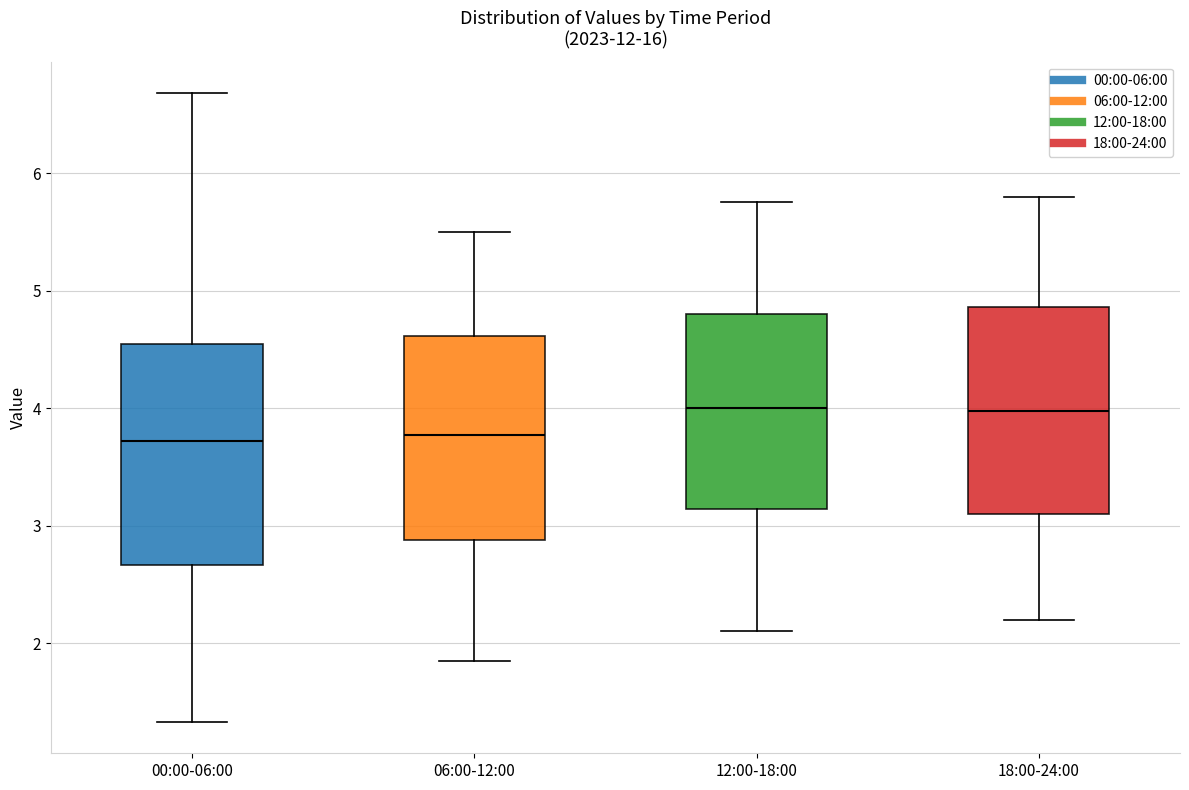

Reading left to right, read every box against the y-axis: the position of its median line, the range the box covers, and the ends of its whiskers. The values are not printed on the chart, so give them approximately, as read against the axis.

00:00-06:00: median 3.7, box 2.7 to 4.5, whiskers 1.3 to 6.7
06:00-12:00: median 3.8, box 2.9 to 4.6, whiskers 1.9 to 5.5
12:00-18:00: median 4.0, box 3.1 to 4.8, whiskers 2.1 to 5.8
18:00-24:00: median 4.0, box 3.1 to 4.9, whiskers 2.2 to 5.8